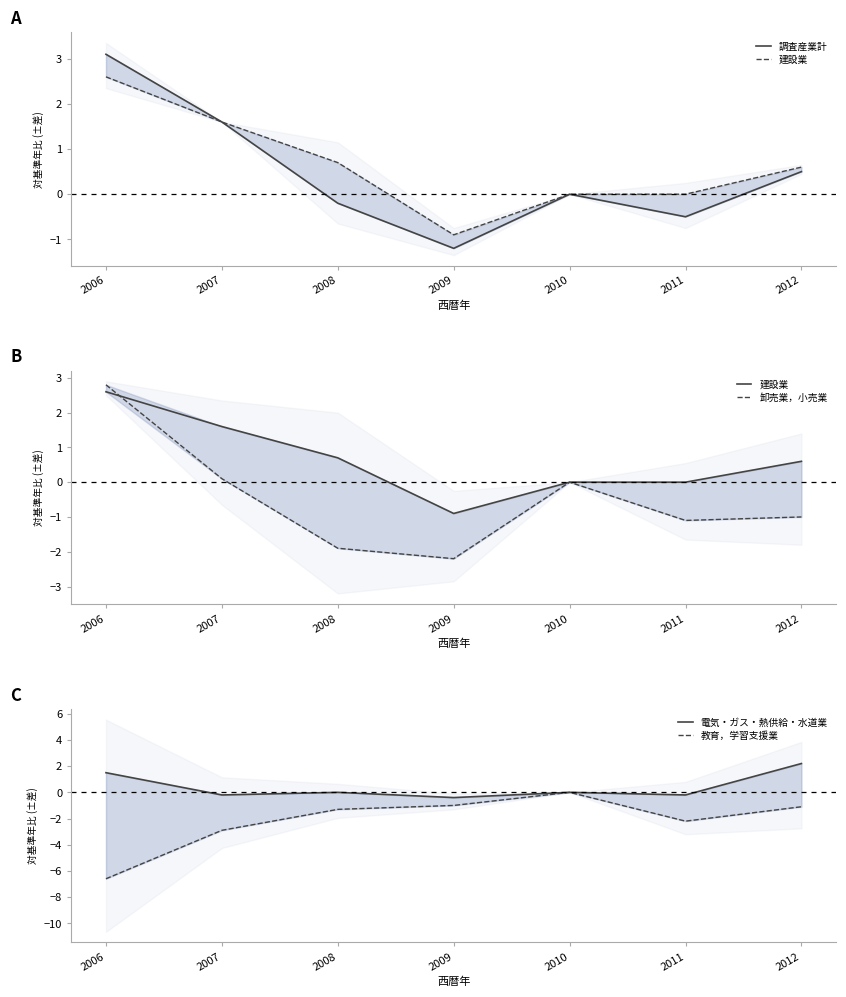

What is the spread (max minus min) of values at 2011?

2.2